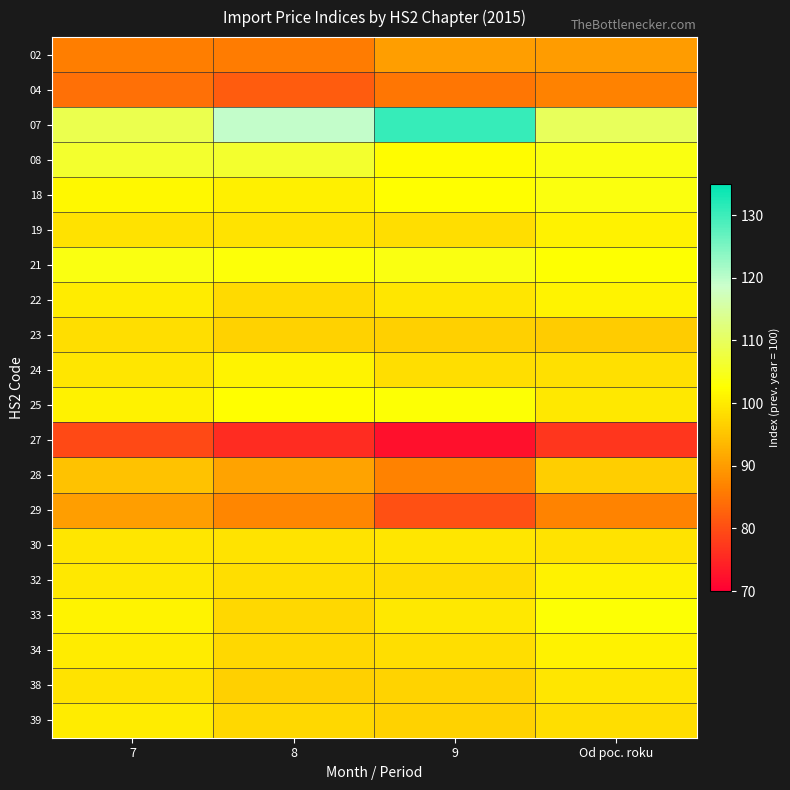

How many data points does each series have?

4